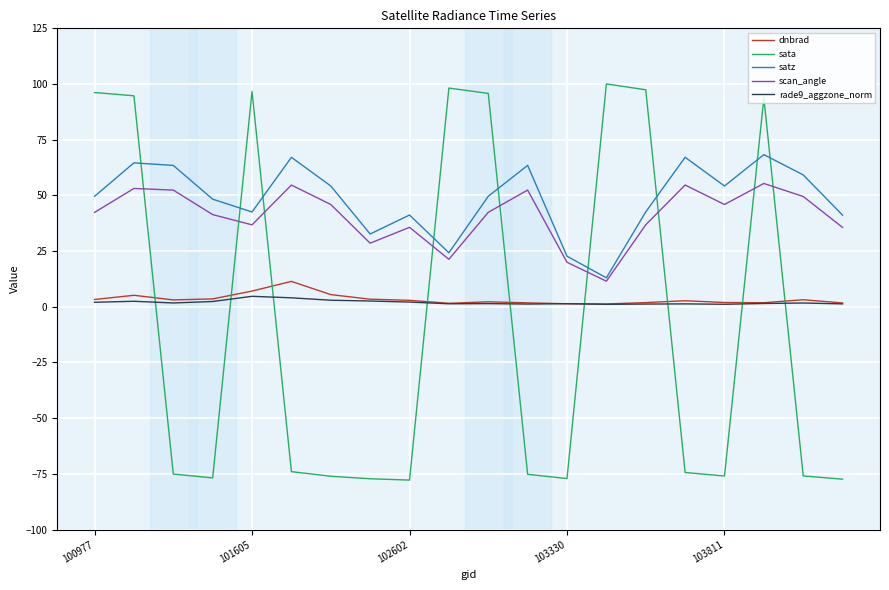

True or false: scan_angle and dnbrad cross at least once.

False